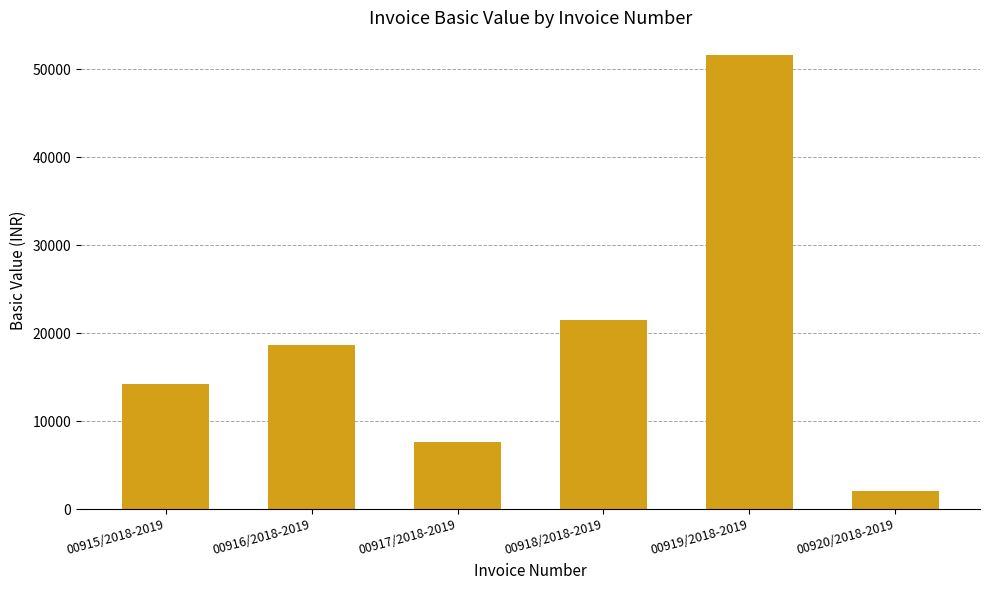

Reading right to left, what are all the values shown in this chart?

2133.0	51640.0	21525.0	7687.5	18719.5	14201.0